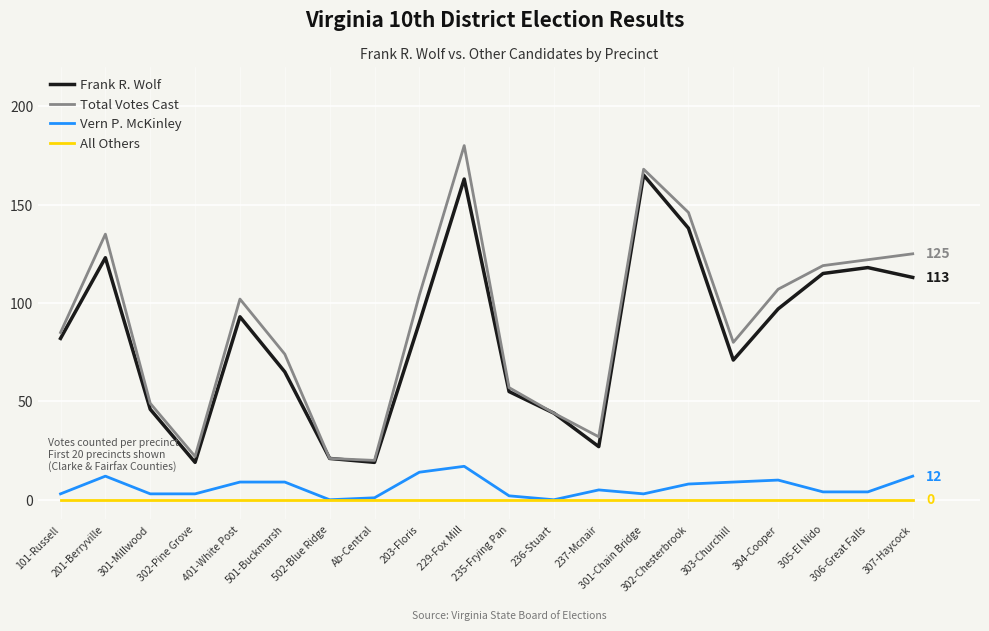

Is the value of All Others at 306-Great Falls greater than the value of Total Votes Cast at 306-Great Falls?

No